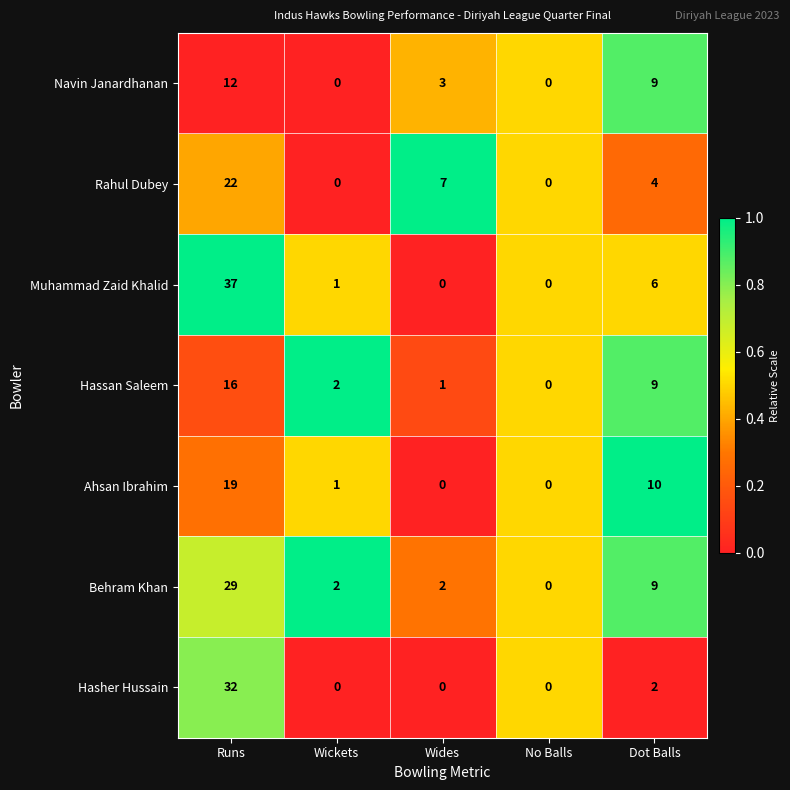

Which series has the largest range (max minus min)?

Muhammad Zaid Khalid